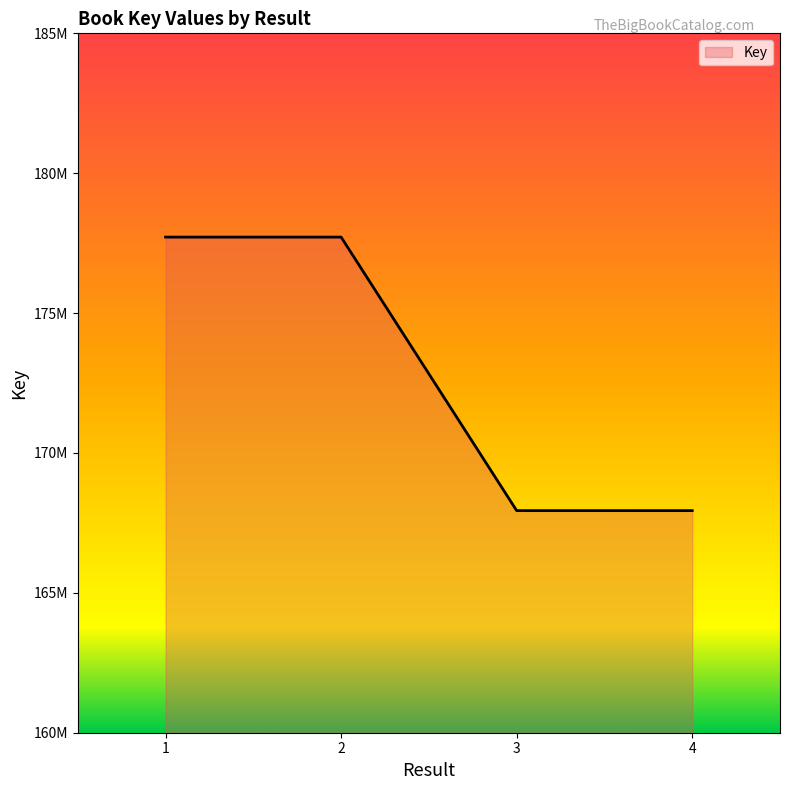

Is this an area chart (filled region under the line)?

Yes